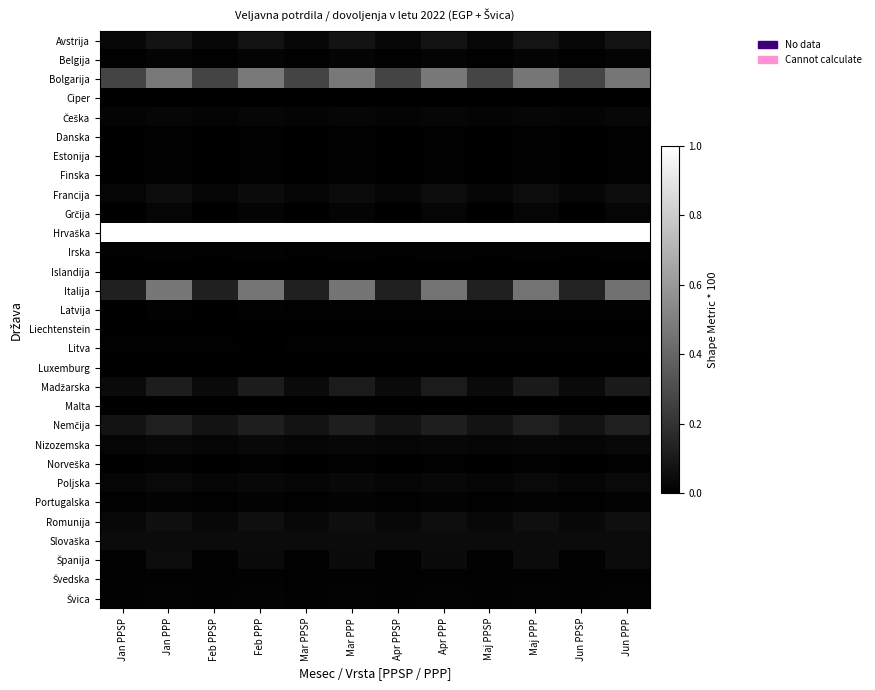

Rank the series by their maximum value, from highest to lowest.

Hrvaška, Bolgarija, Italija, Nemčija, Madžarska, Avstrija, Romunija, Francija, Španija, Slovaška, Poljska, Nizozemska, Češka, Grčija, Belgija, Portugalska, Švica, Švedska, Irska, Latvija, Finska, Danska, Estonija, Norveška, Litva, Ciper, Malta, Islandija, Luxemburg, Liechtenstein